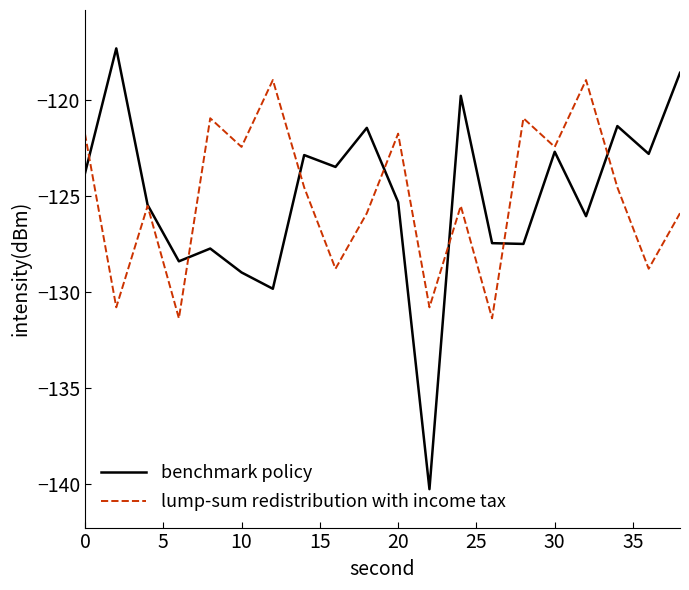

What is the smallest value displayed?

-140.3